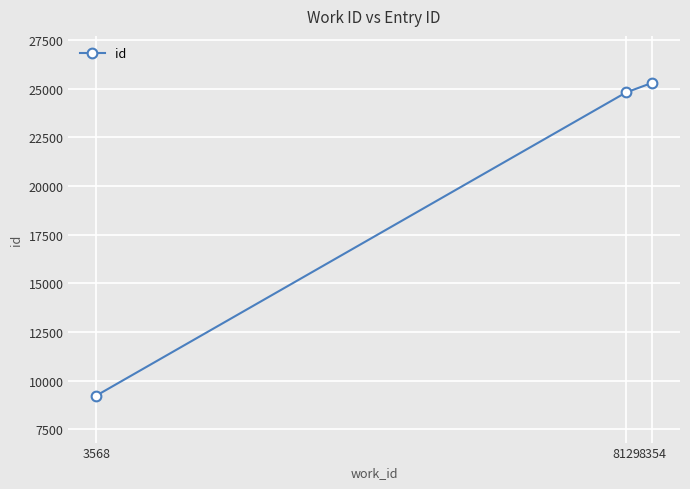

What is the difference between the values at 8354 and 8129?

495